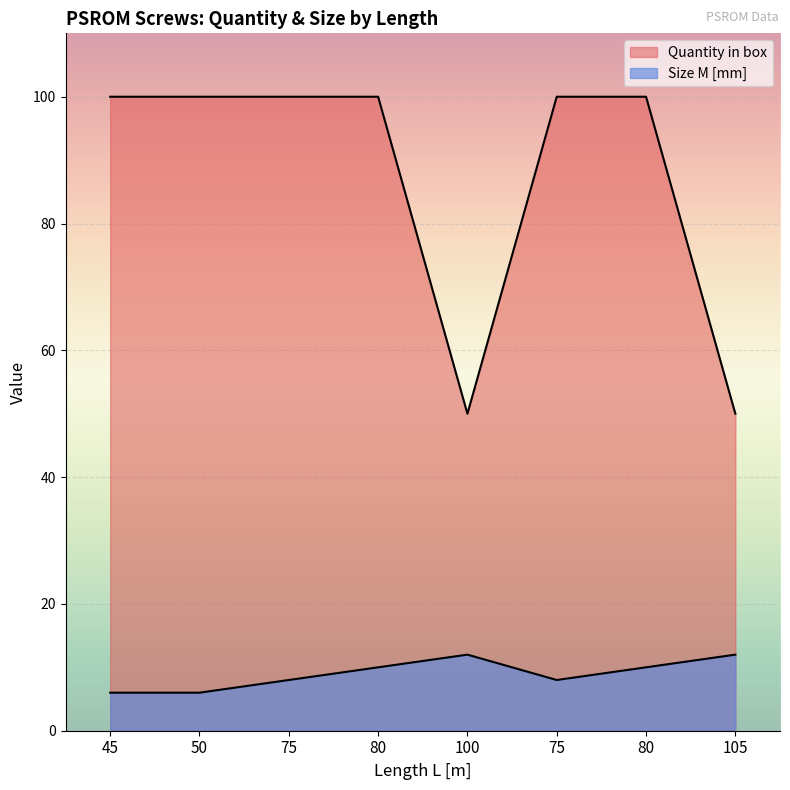

What is the spread (max minus min) of values at 45?

94